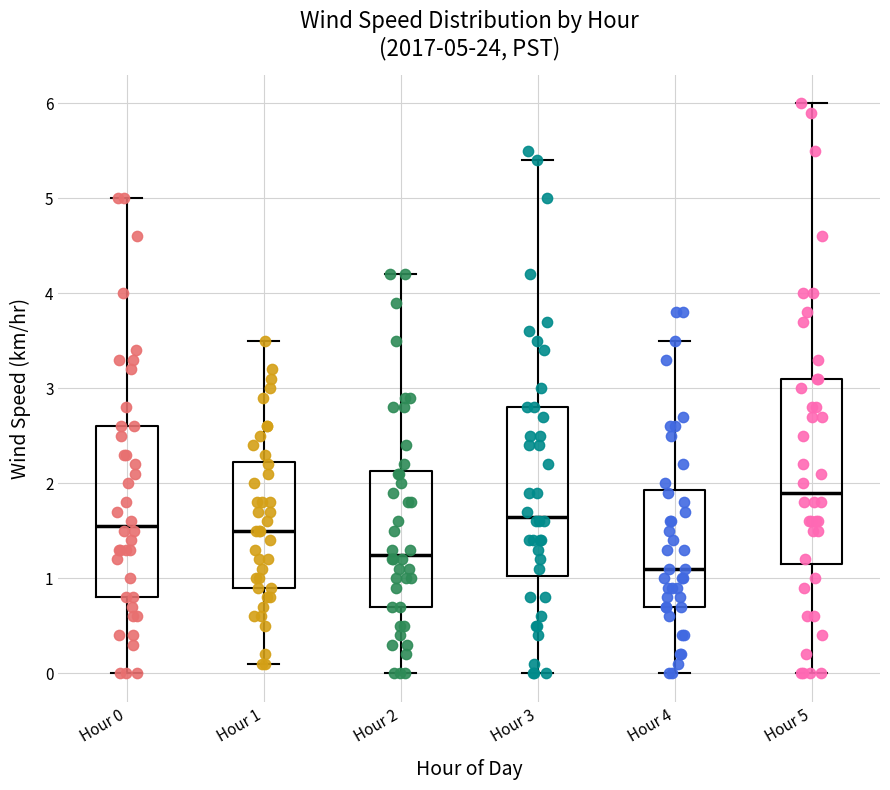

Which box is the tallest, from its lower edge to its upper edge?

Hour 5